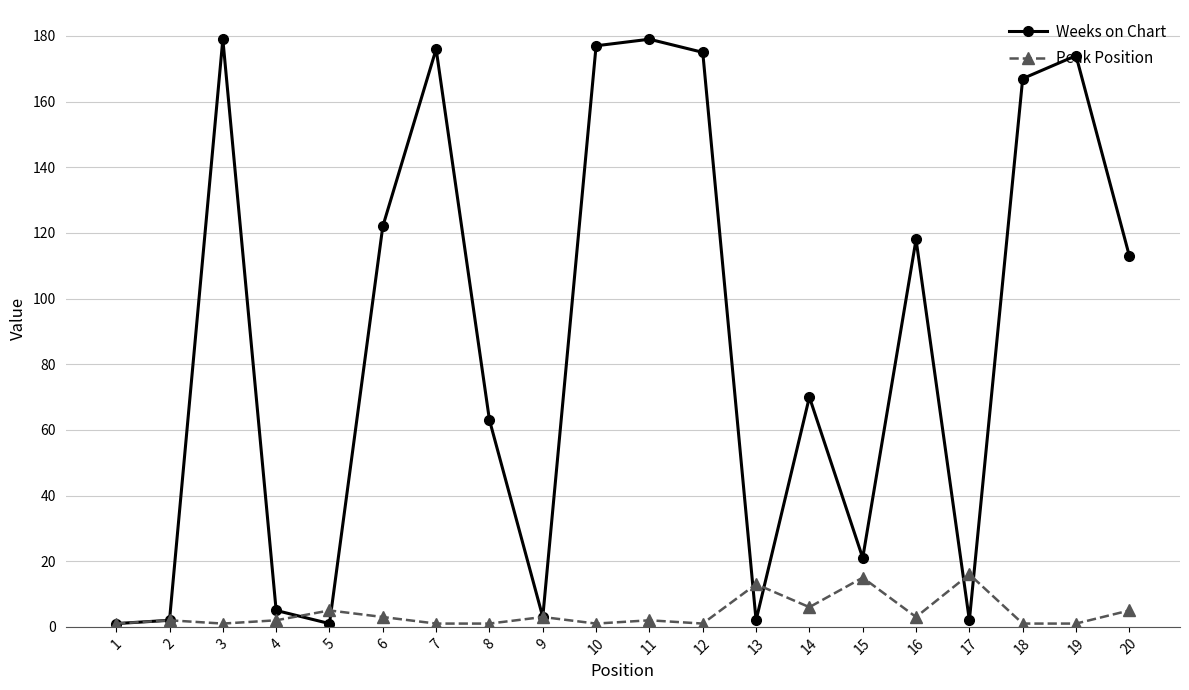

Is the value of Peak Position at 13 greater than the value of Weeks on Chart at 6?

No